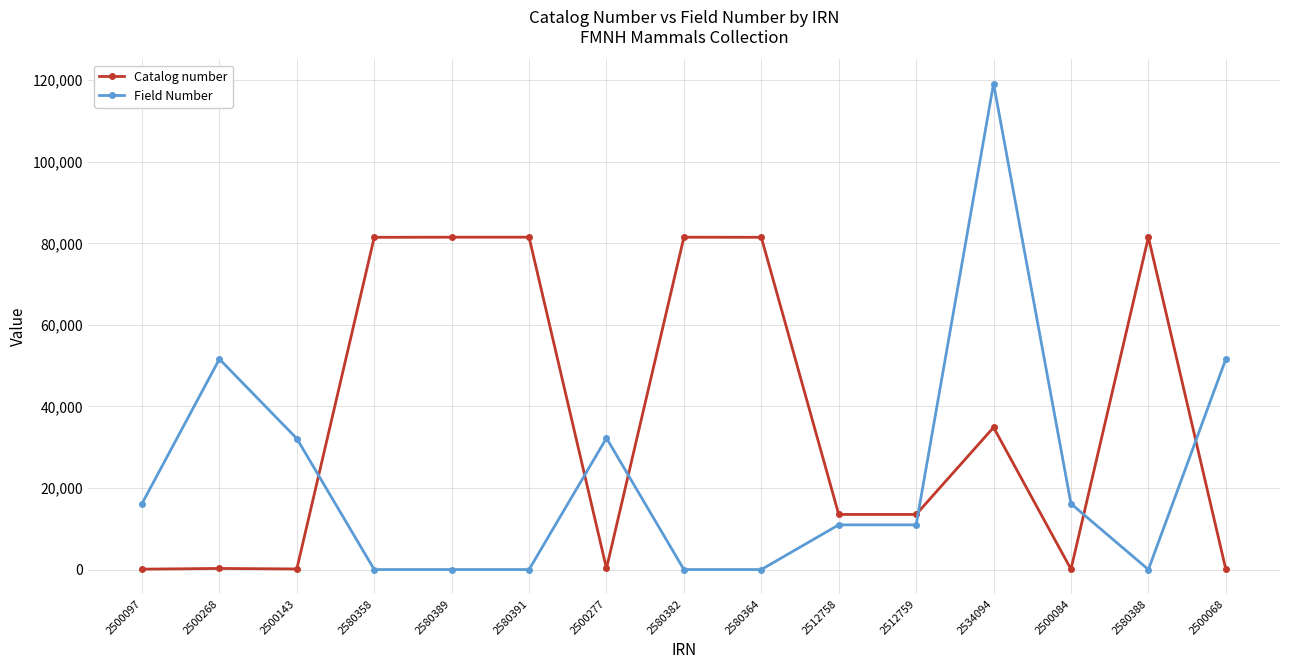

List the series in order of their peak value, lowest first.

Catalog number, Field Number